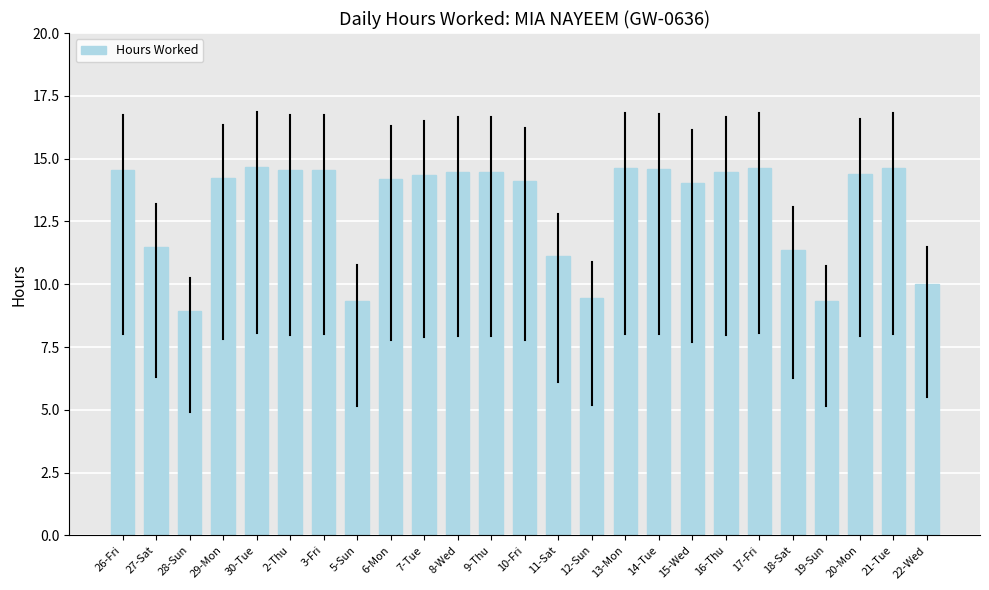

True or false: the data shows 14.9 at 28-Sun.

False